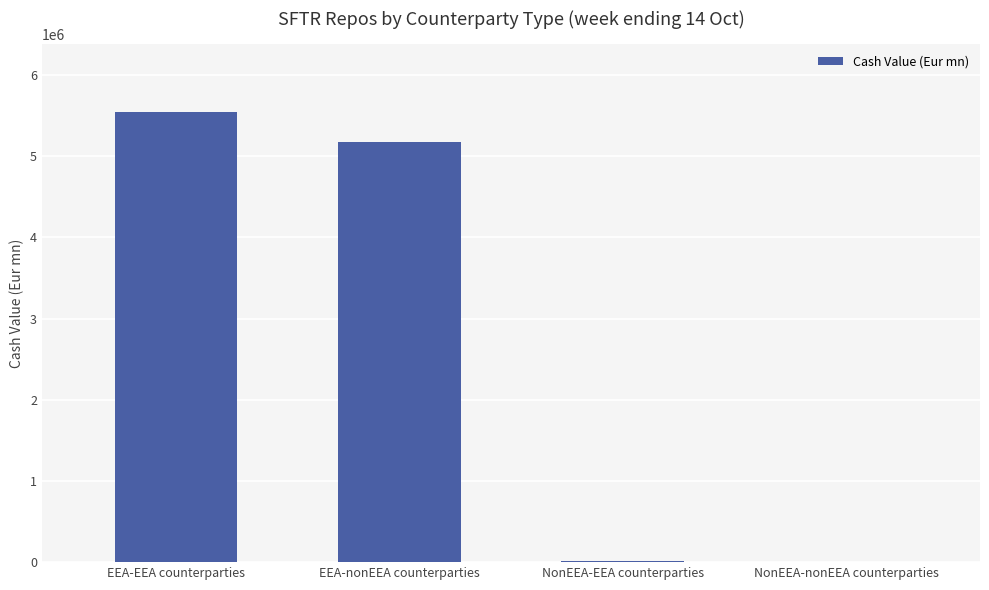

What is the difference between the values at NonEEA-EEA counterparties and EEA-nonEEA counterparties?

5160326.2